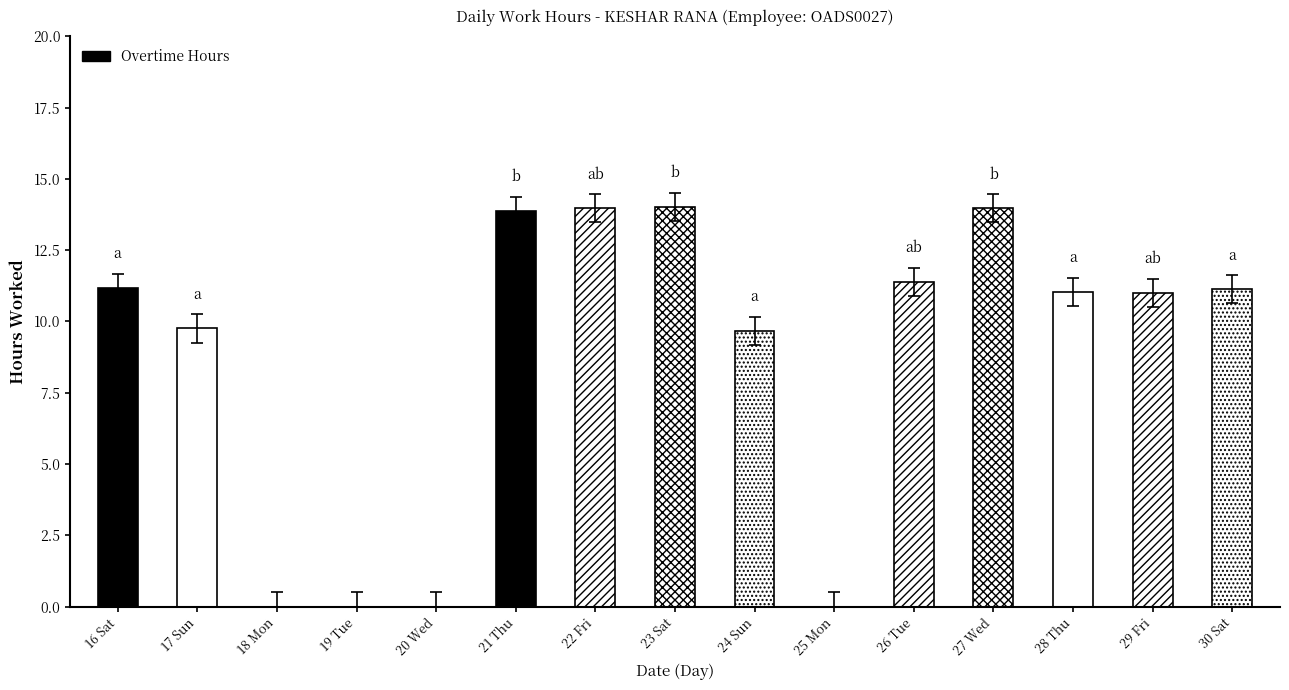

What is the sum of all values?

131.0